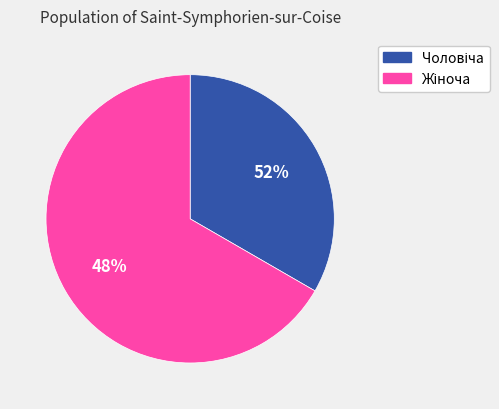

To the nearest percent, what percentage of the pie is Чоловіча?

33%